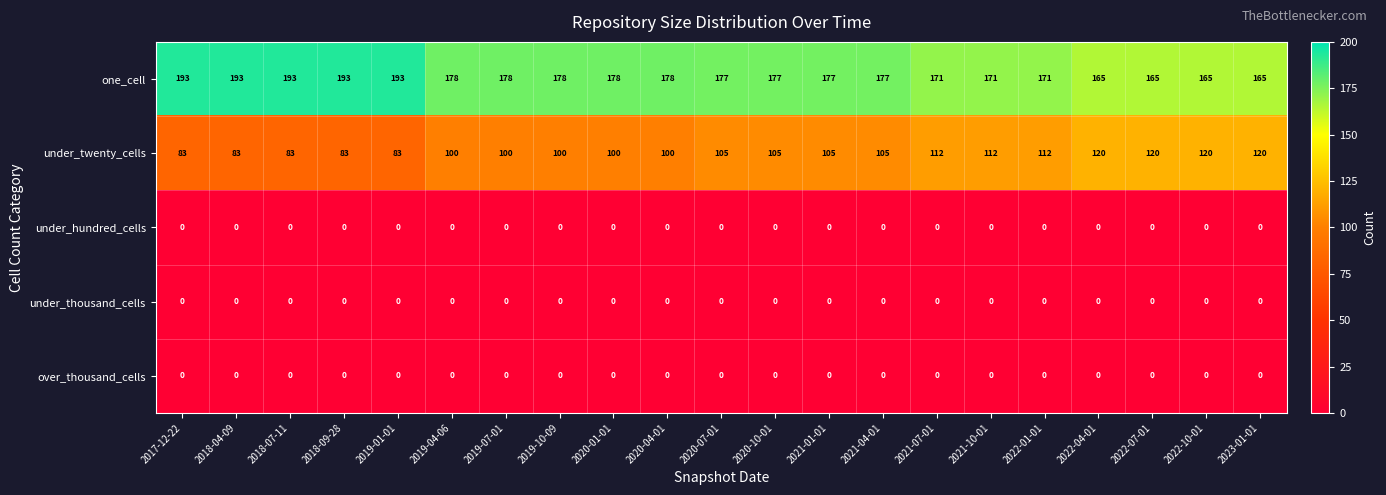

Is it true that under_thousand_cells equals 0 at 2021-01-01?

True